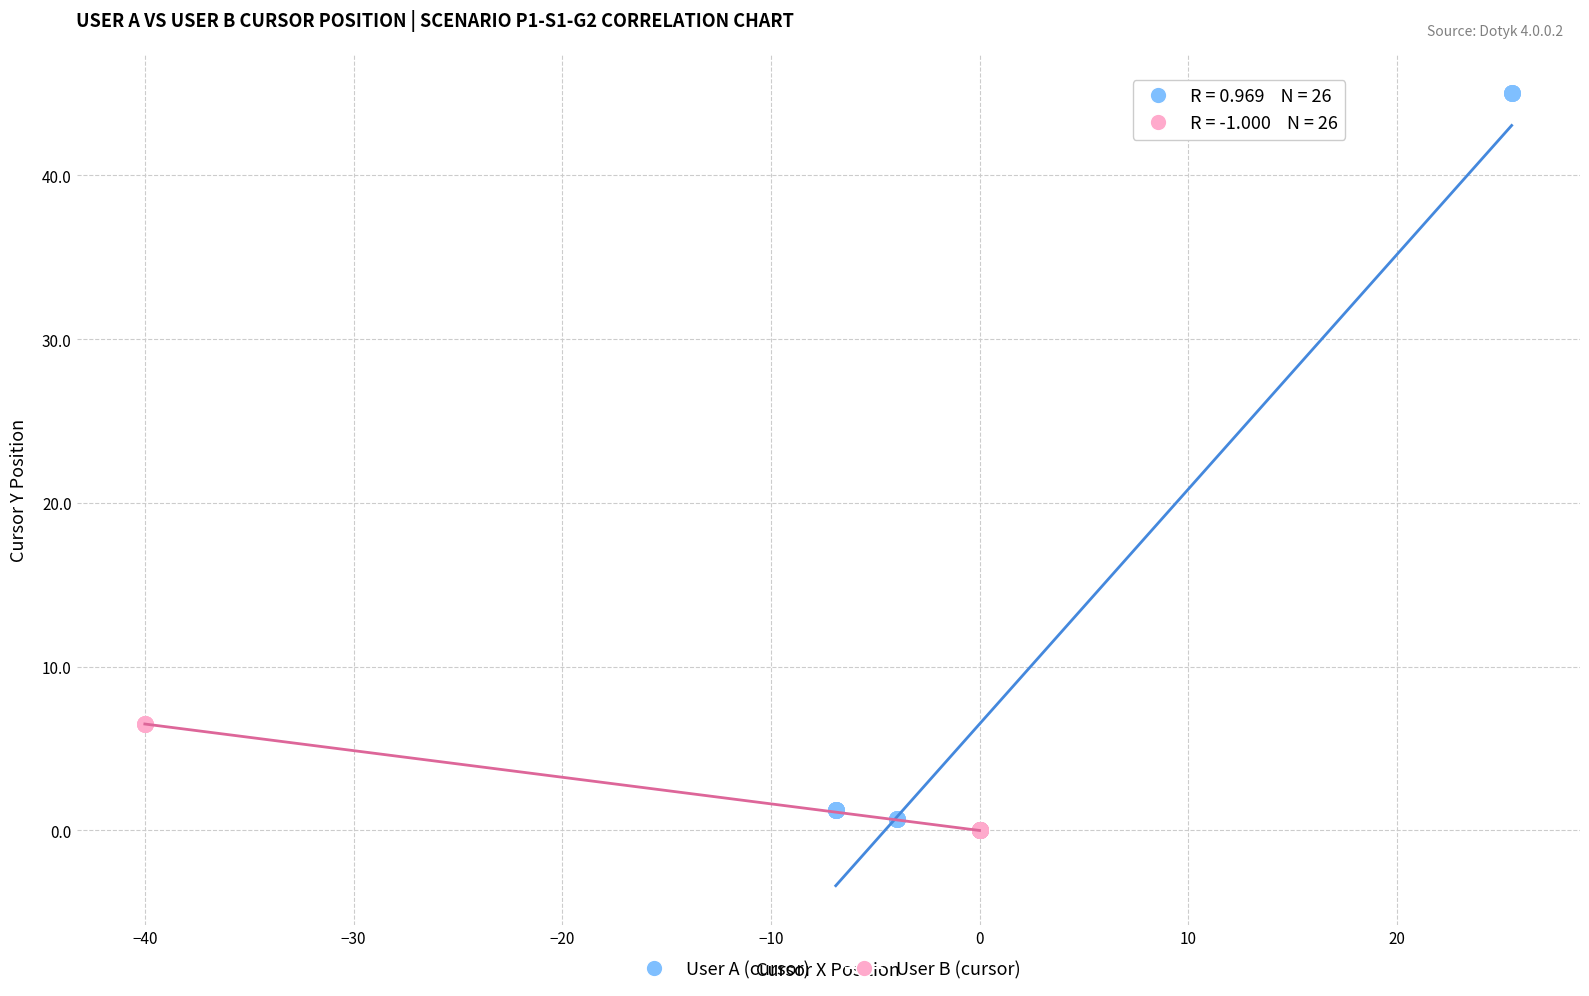

Which series contains the highest Y value?

User A (cursor)